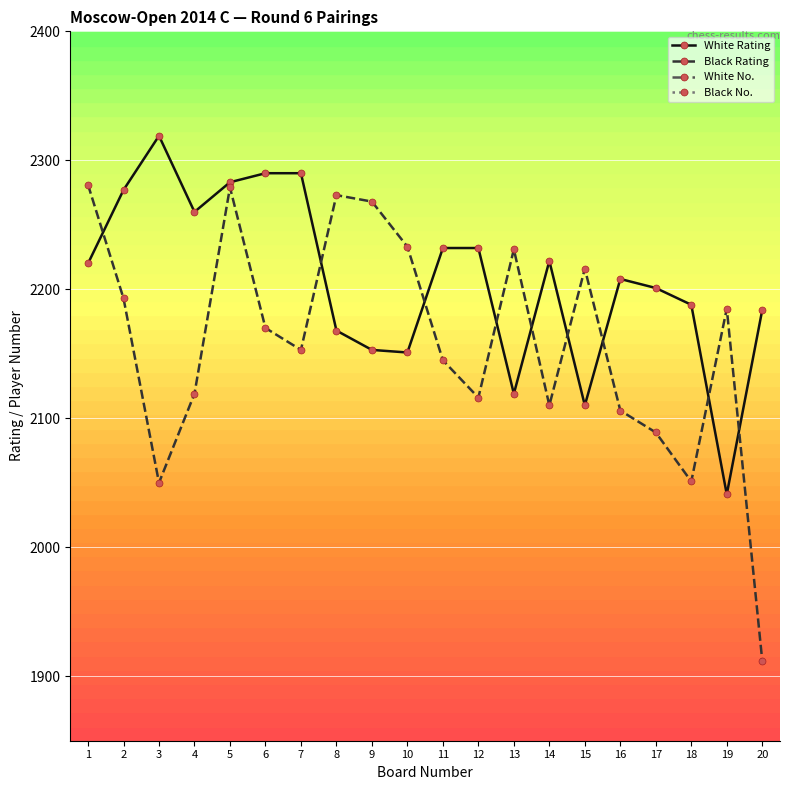

What is the difference between the maximum and minimum values in the Black No. series?

204